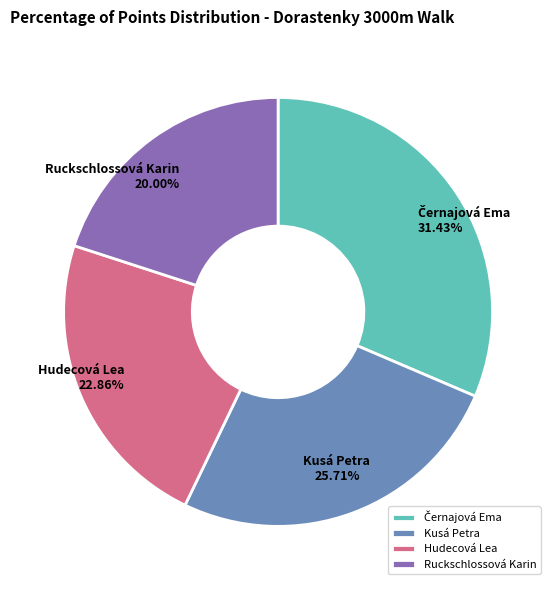

Is it true that Ruckschlossová Karin is 20% of the pie?

True